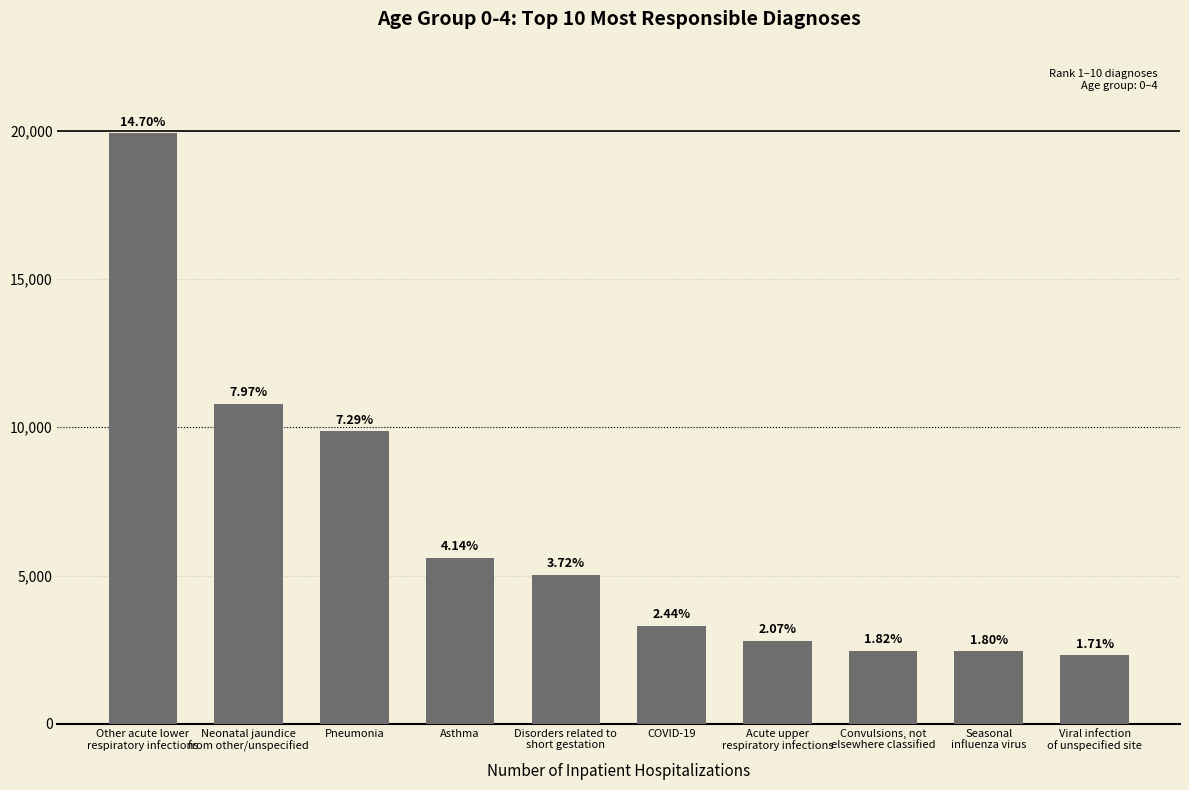

List the labels in order of value, smallest first.

Viral infection
of unspecified site, Seasonal
influenza virus, Convulsions, not
elsewhere classified, Acute upper
respiratory infections, COVID-19, Disorders related to
short gestation, Asthma, Pneumonia, Neonatal jaundice
from other/unspecified, Other acute lower
respiratory infections